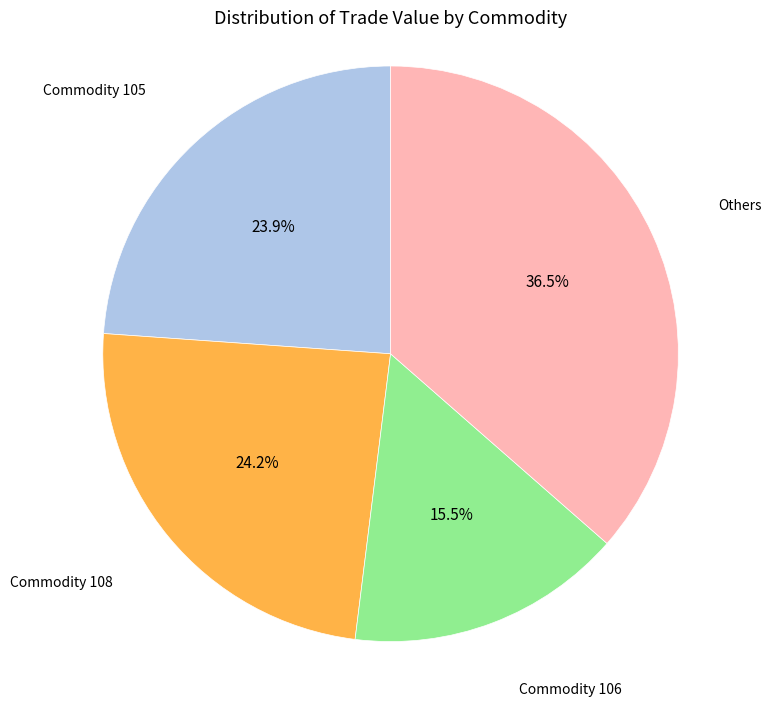

Does any single category account for the majority?

No